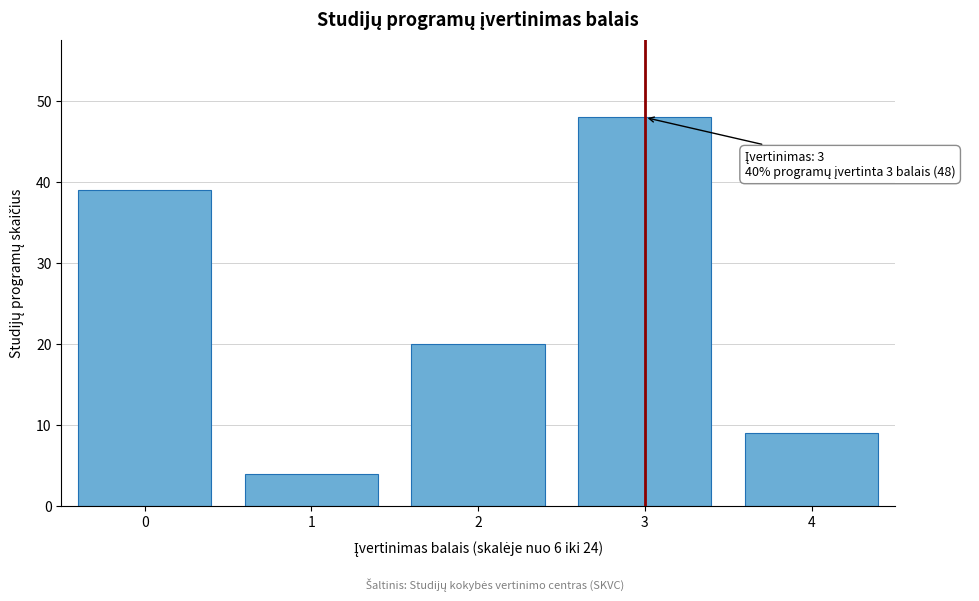

Reading left to right, transcribe all the data shown in this chart.

0=39	1=4	2=20	3=48	4=9